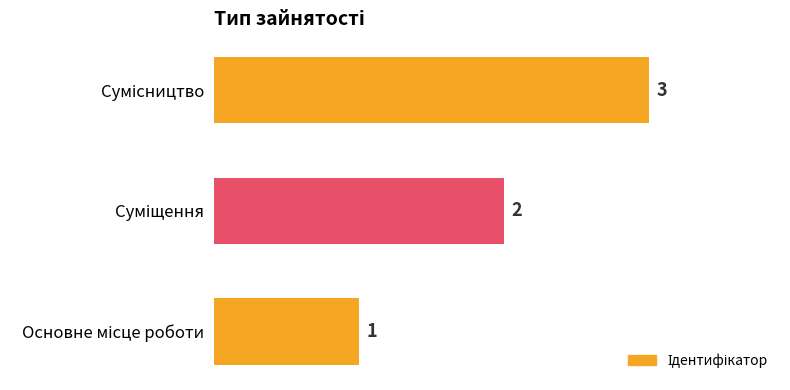

What is the maximum value shown in the chart?

3